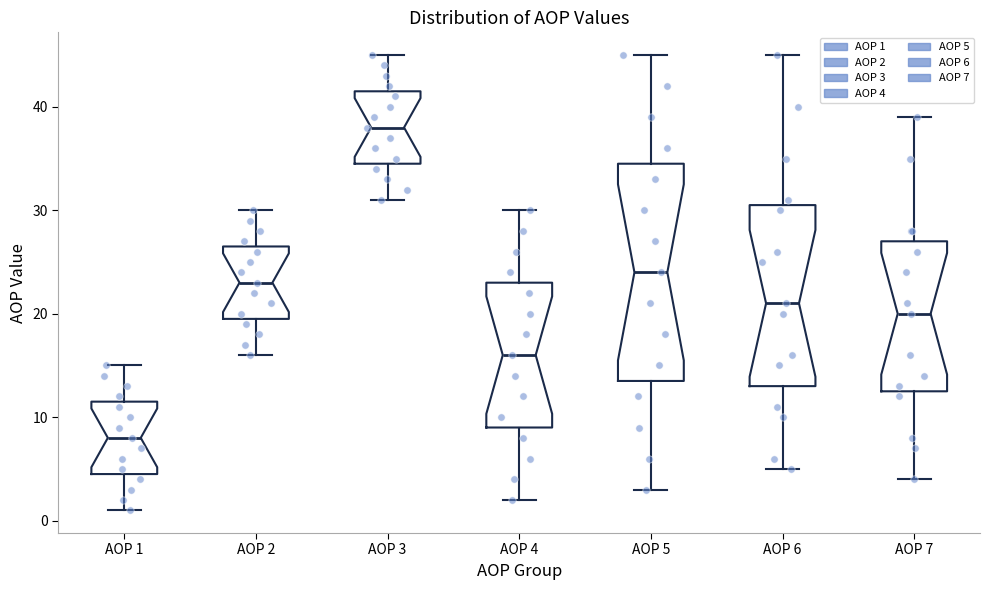

Where does the median line of the box for AOP 2 sit on the y-axis? The values are not printed on the chart, so give them approximately, as read against the axis.

23